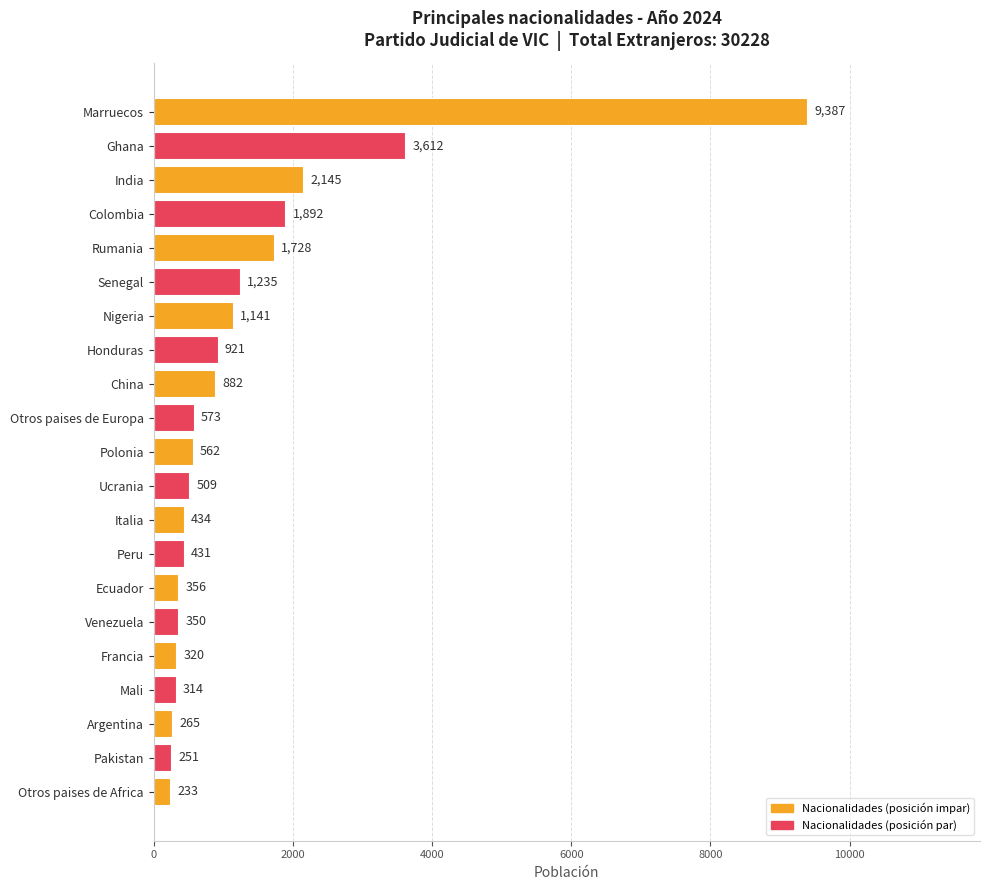

Does the chart contain stacked bars?

No